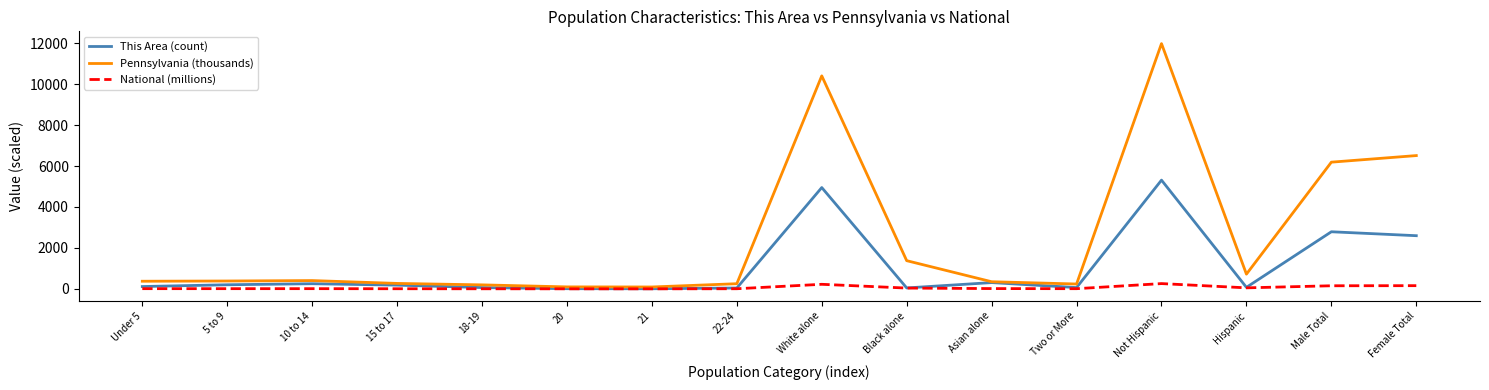

Rank the series by their maximum value, from highest to lowest.

Pennsylvania (thousands), This Area (count), National (millions)